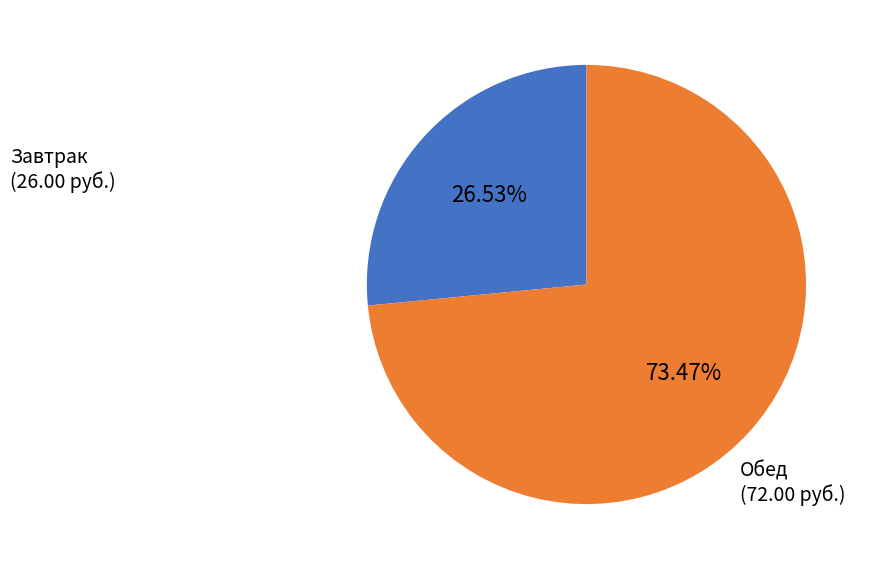

Is there a majority slice in this chart?

Yes